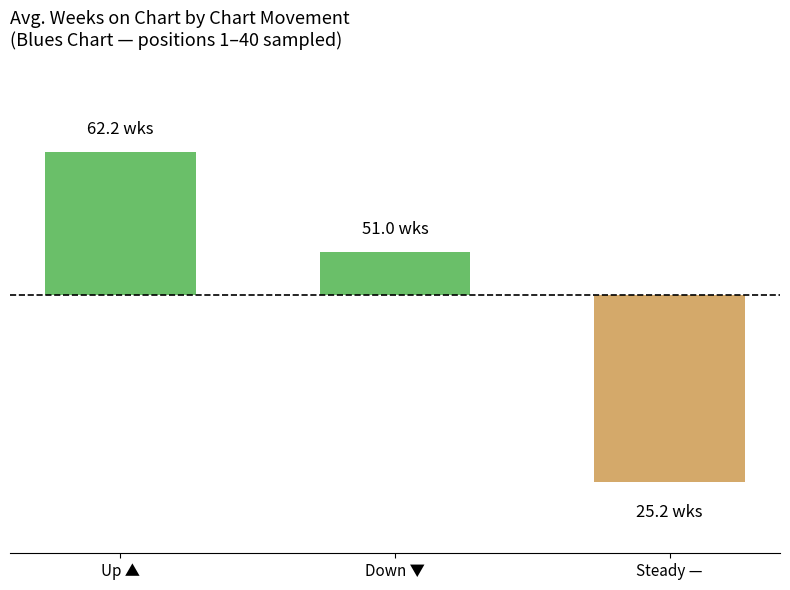

List the labels in order of value, smallest first.

Steady —, Down ▼, Up ▲